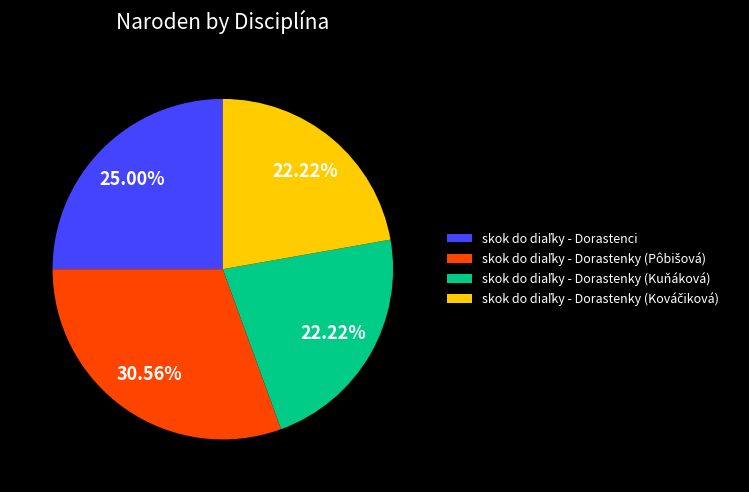

To the nearest percent, what is the average slice percentage?

25%